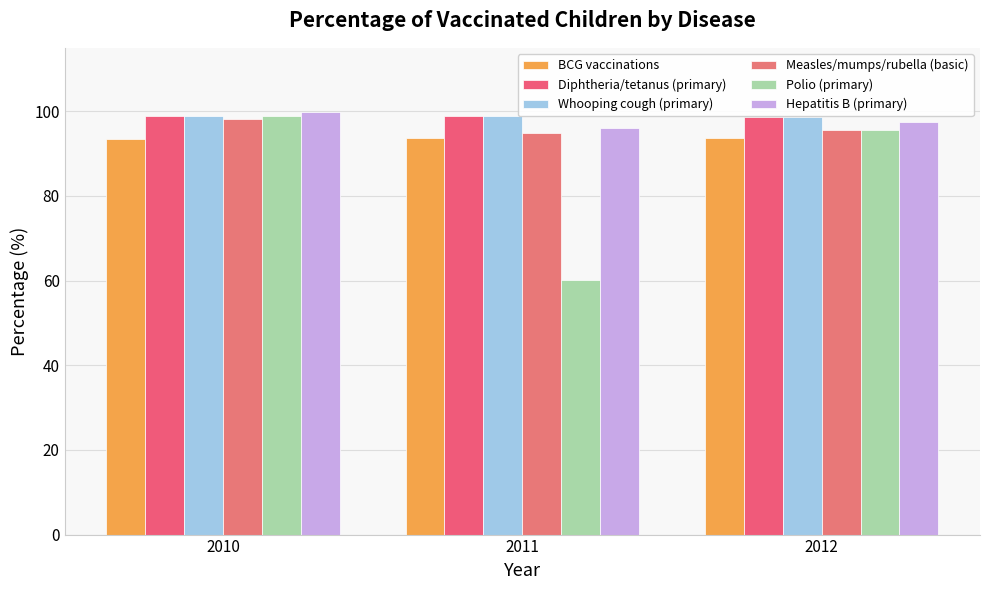

What is the minimum value shown in the chart?

60.1